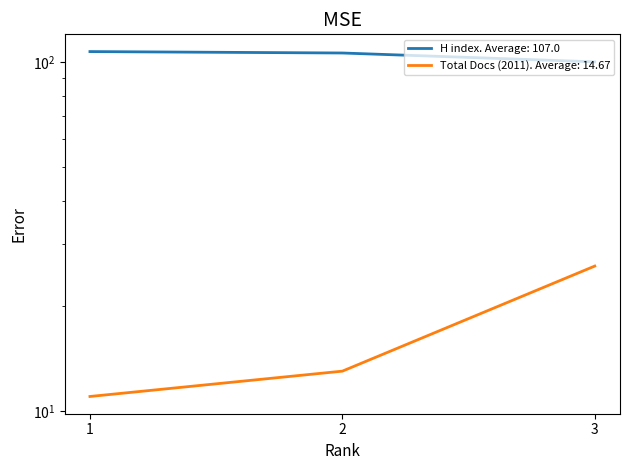

What is the value of the H index. Average: 107.0 point at the 1st from the left?

107